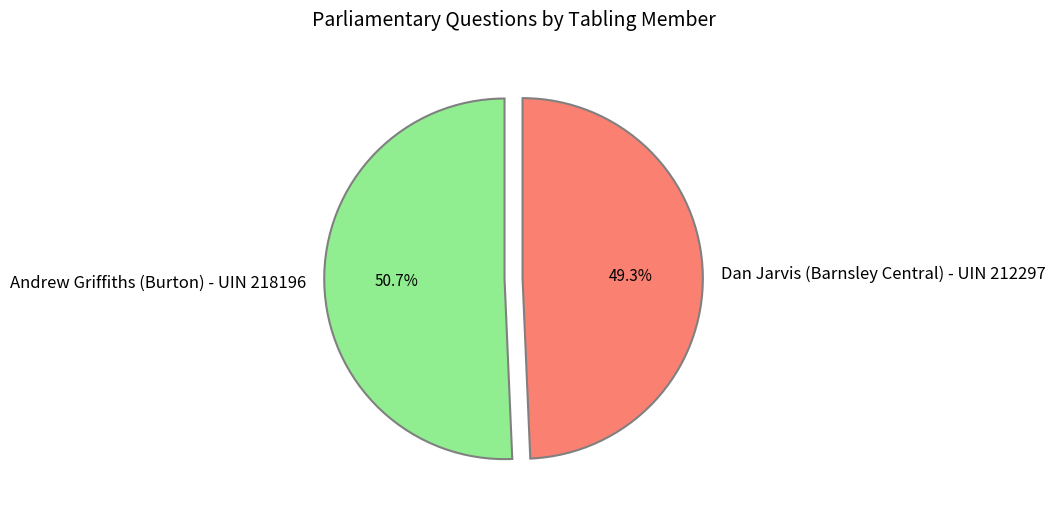

True or false: Andrew Griffiths (Burton) - UIN 218196 accounts for 62% of the total.

False